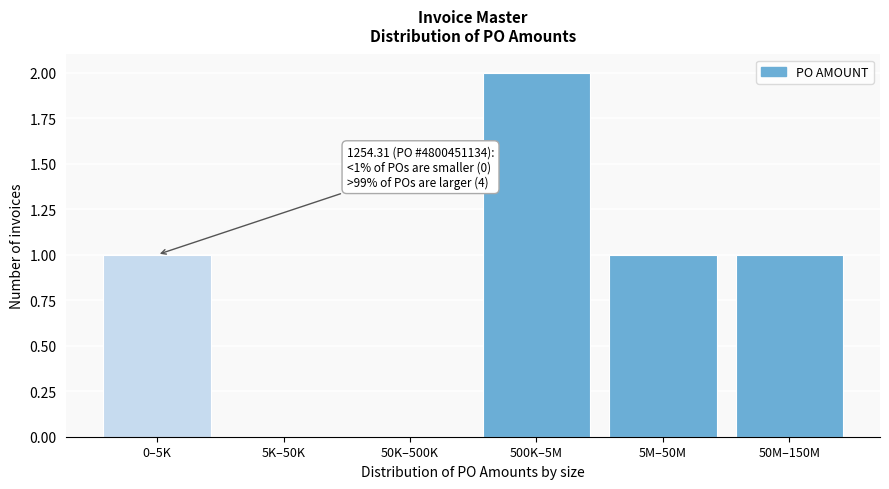

Reading left to right, extract all data points from this chart.

0–5K=1	5K–50K=0	50K–500K=0	500K–5M=2	5M–50M=1	50M–150M=1